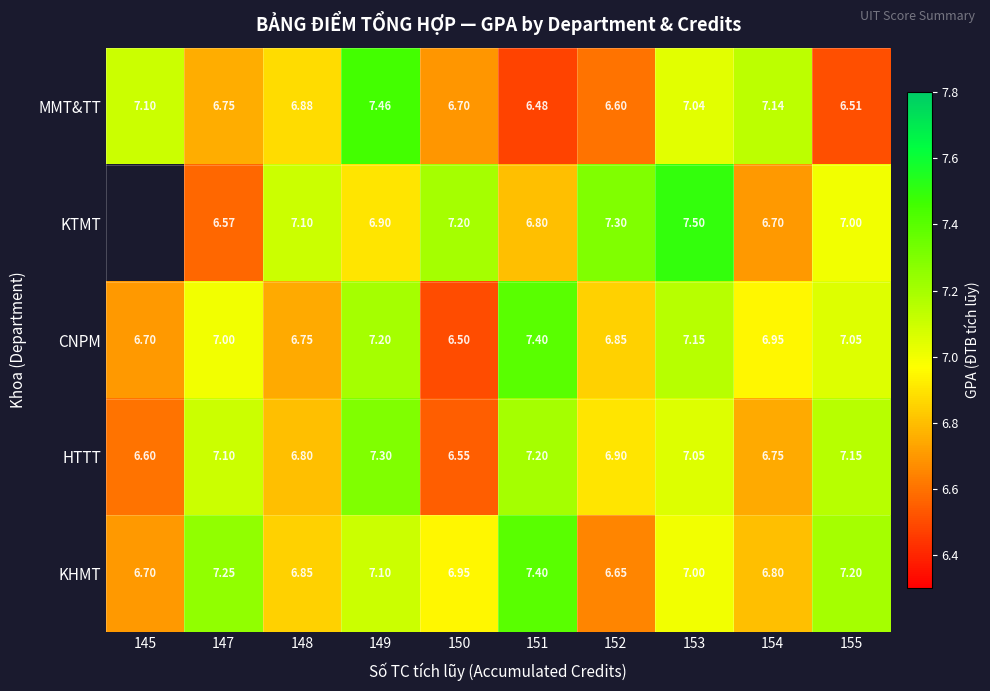

At which label is MMT&TT closest to 6?

151